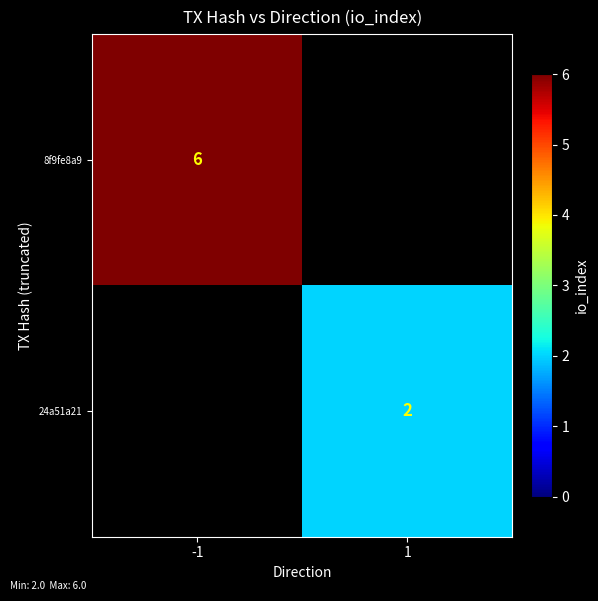

Is it true that 8f9fe8a9 equals 6 at -1?

True